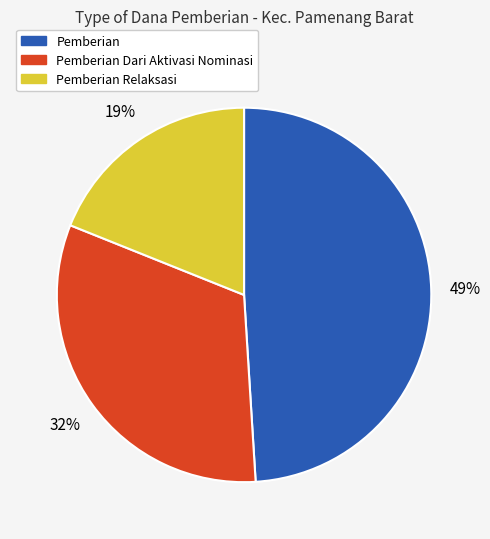

Is there any slice that represents more than half of the pie?

No